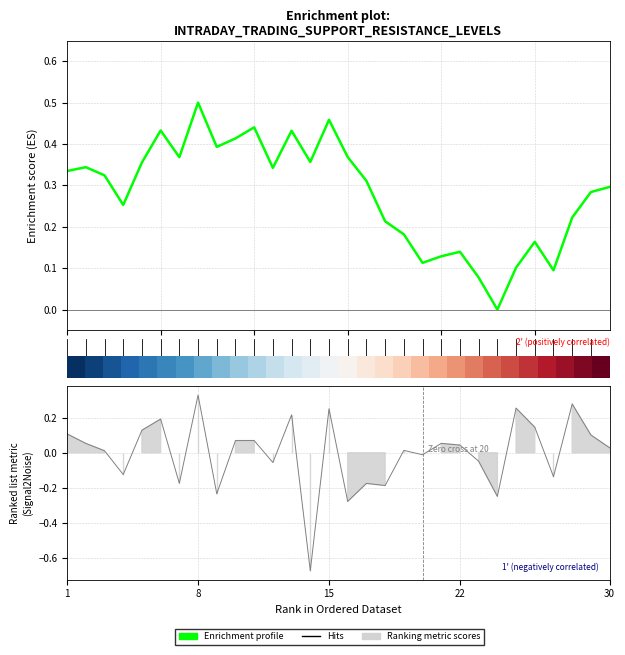

What is the average value?

0.3